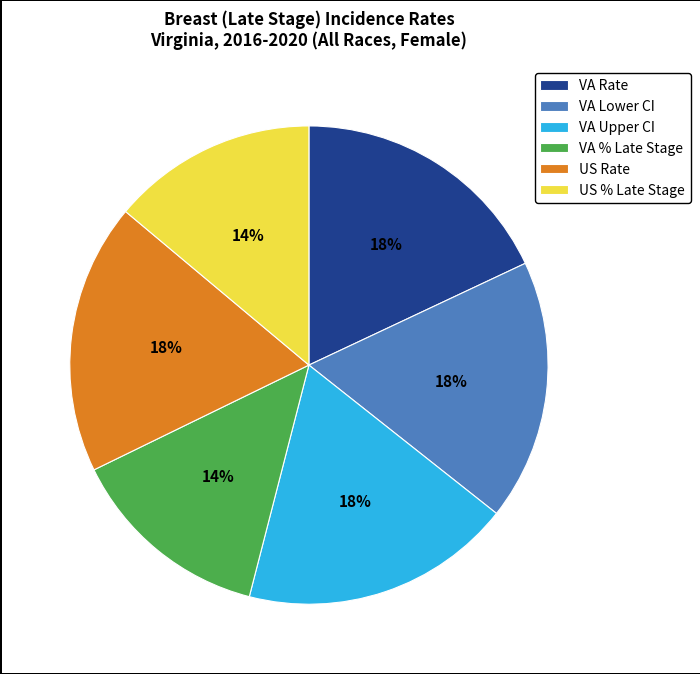

Which has a higher value, US Rate or US % Late Stage?

US Rate